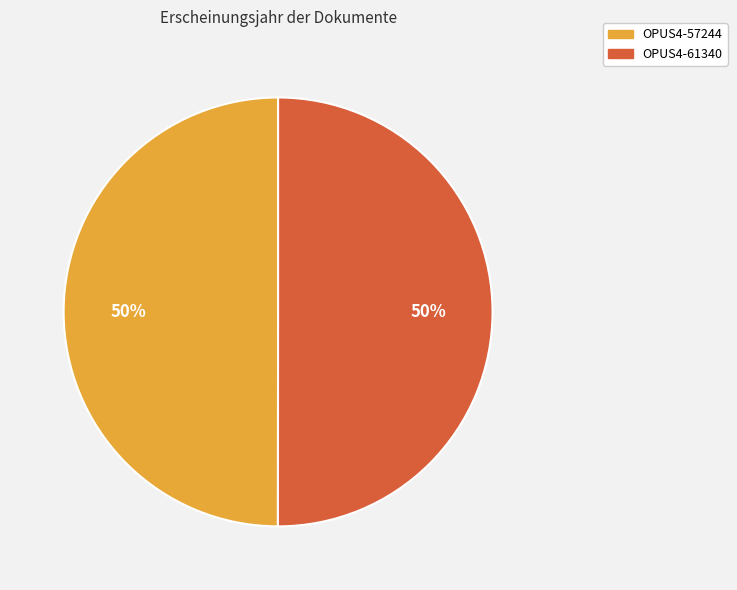

Approximately how many times larger is the value at OPUS4-57244 compared to OPUS4-61340?

1.0